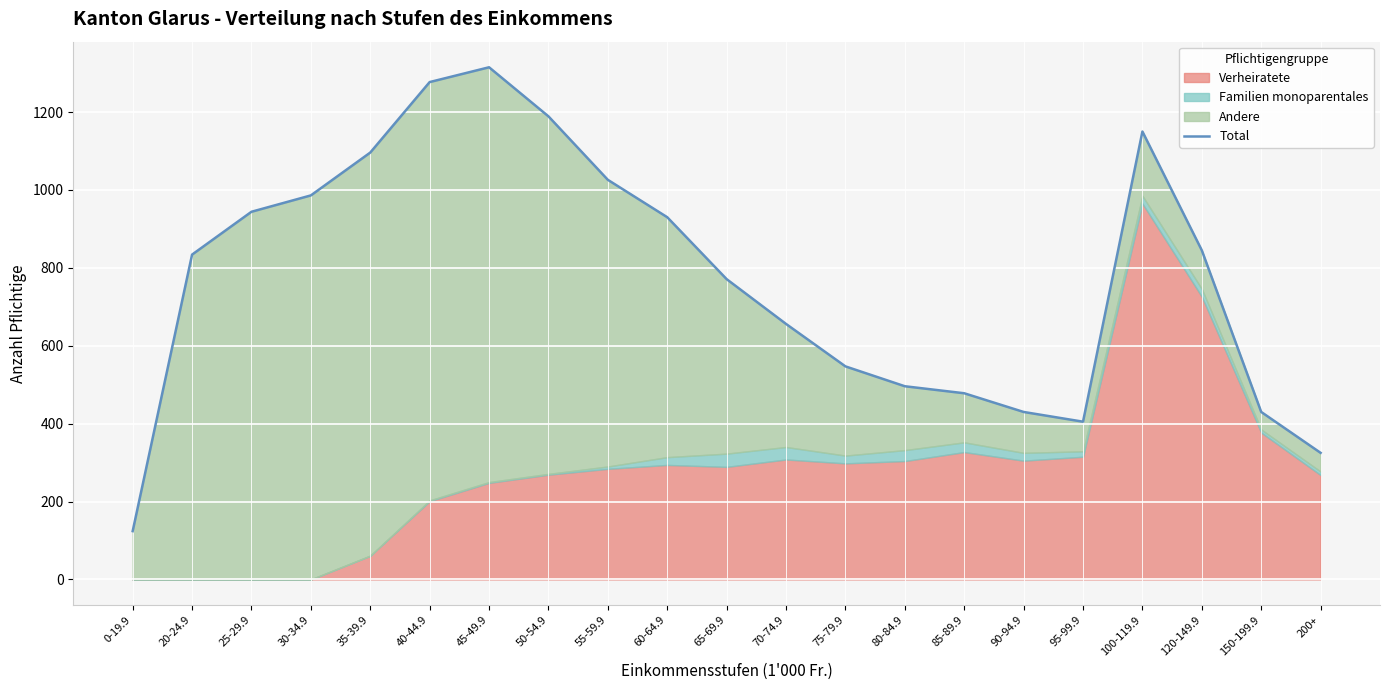

Between 0-19.9 and 90-94.9, which is larger?

90-94.9